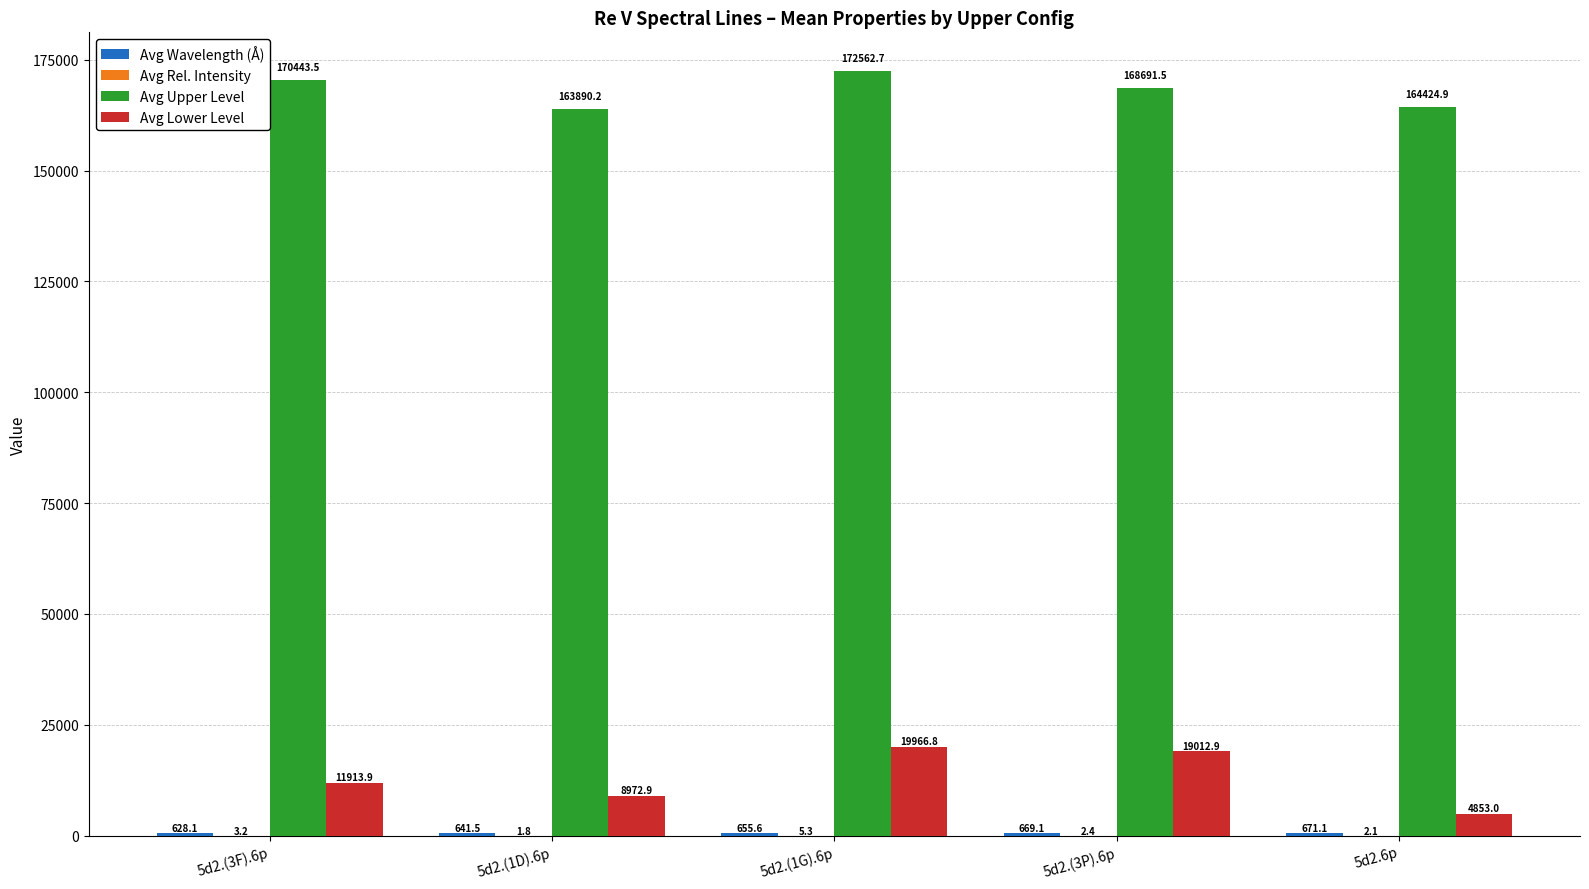

At which label does Avg Upper Level first exceed 168691?

5d2.(3F).6p